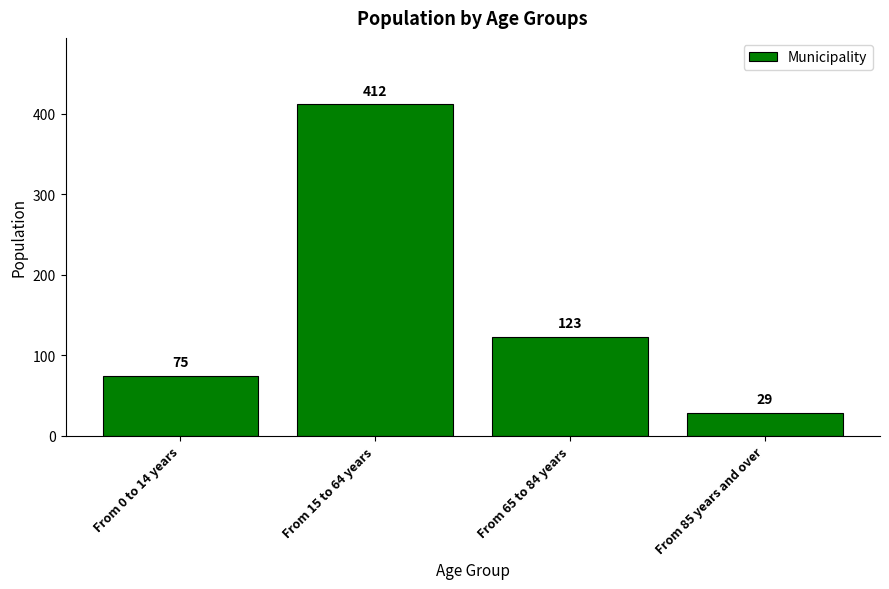

True or false: the data shows 71 at From 65 to 84 years.

False